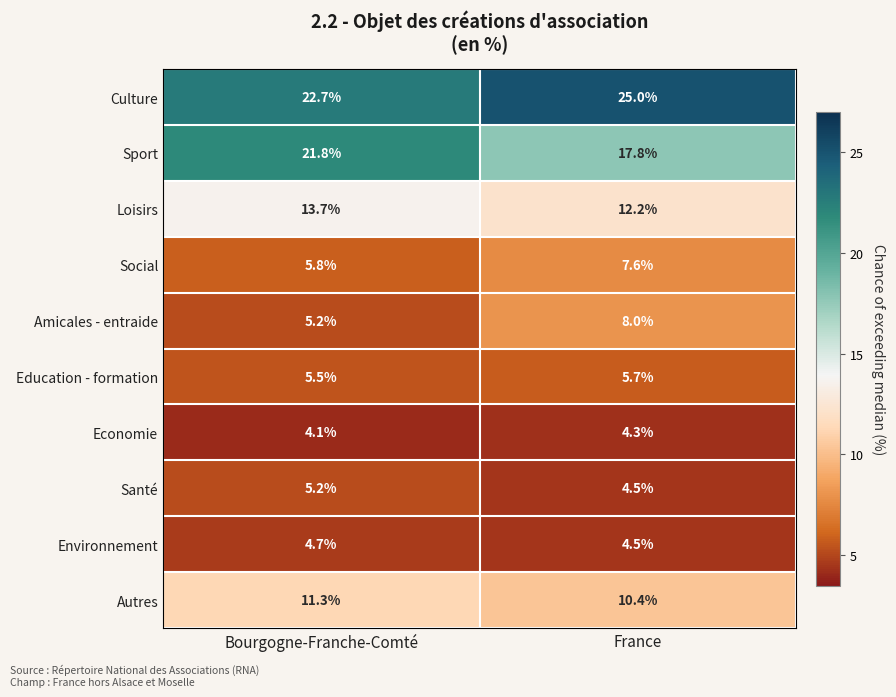

Is it true that Santé equals 8.4 at Bourgogne-Franche-Comté?

False